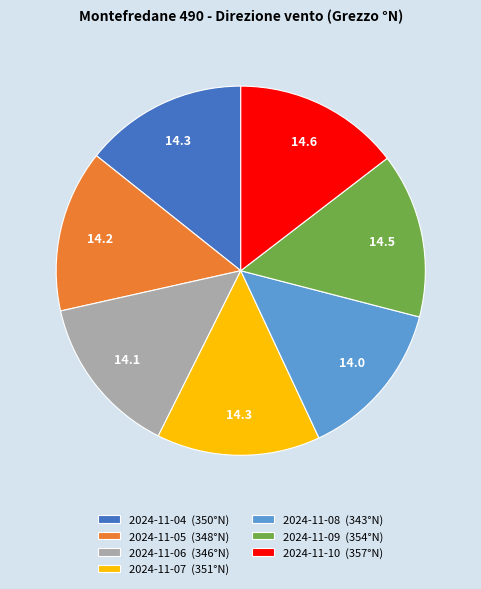

Is there a majority slice in this chart?

No